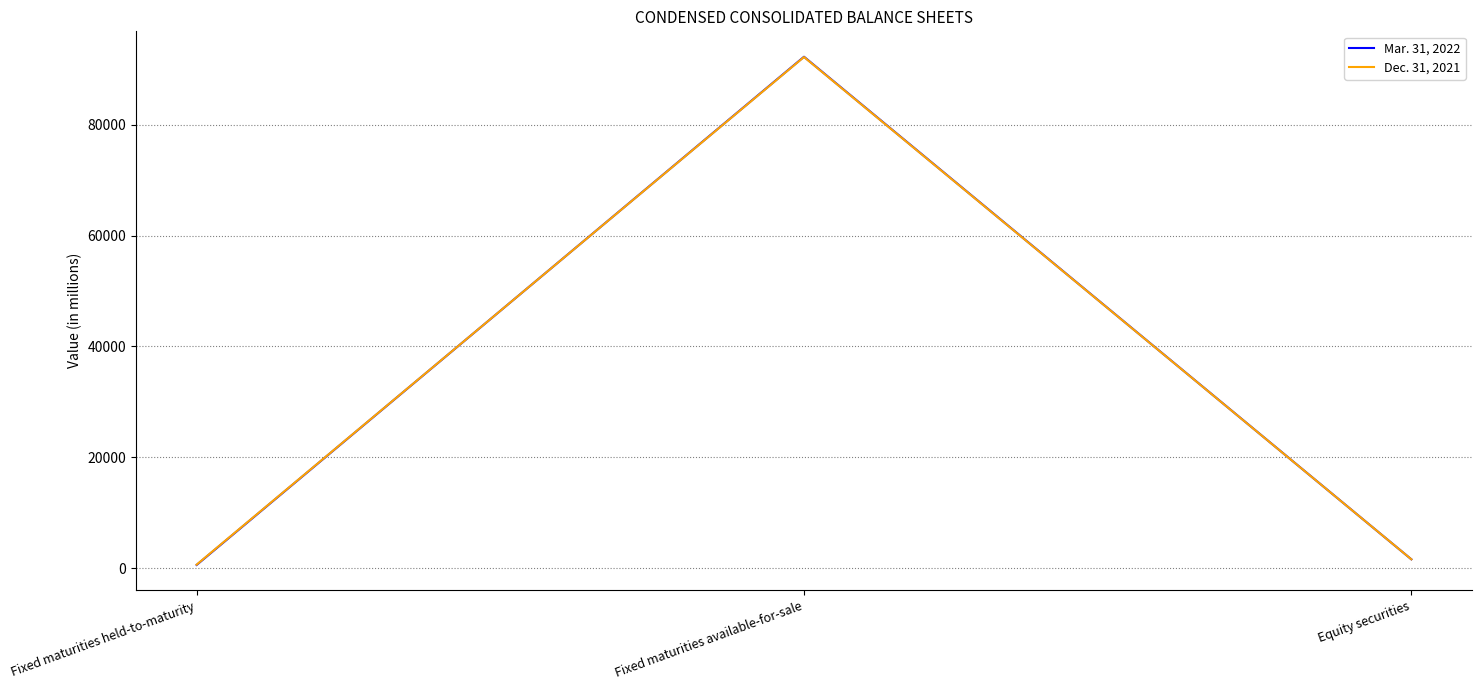

Reading left to right, what are all the values shown in this chart?

Mar. 31, 2022: 590	92236	1609
Dec. 31, 2021: 650	92186	1609